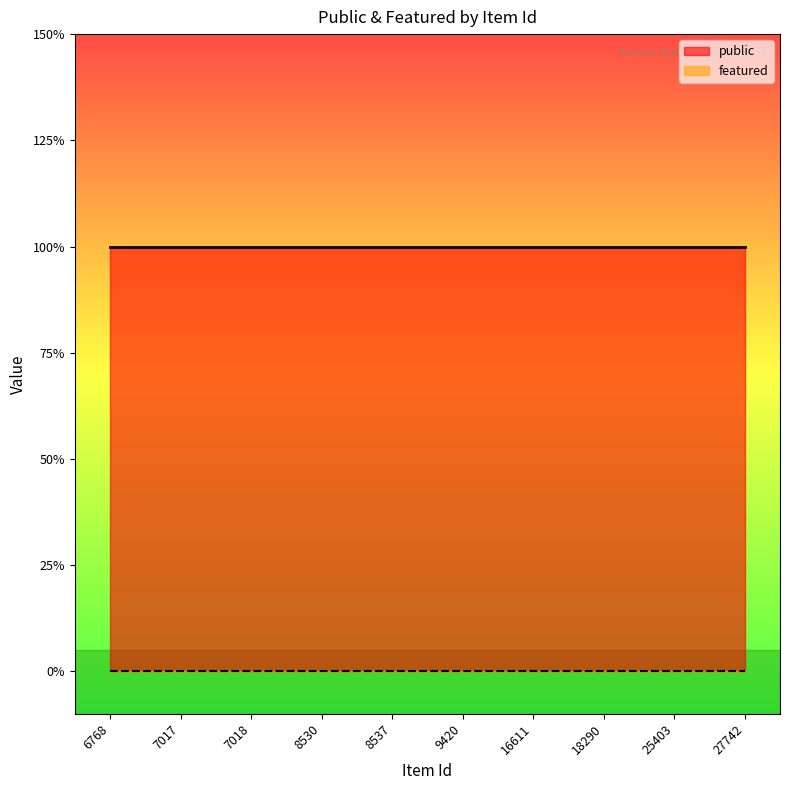

At how many categories does at least one series exceed 0?

10